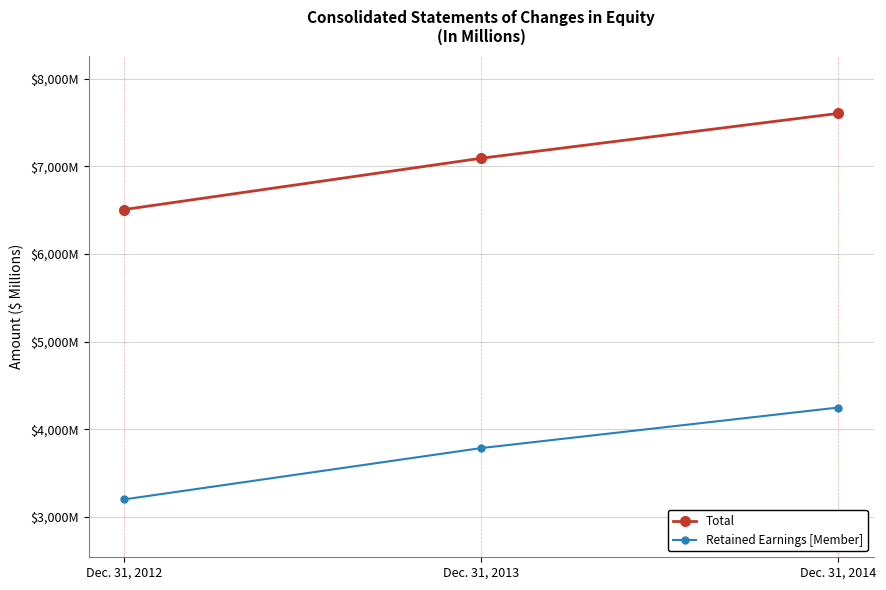

What is the value of the Retained Earnings [Member] point at the 2nd from the left?

3787